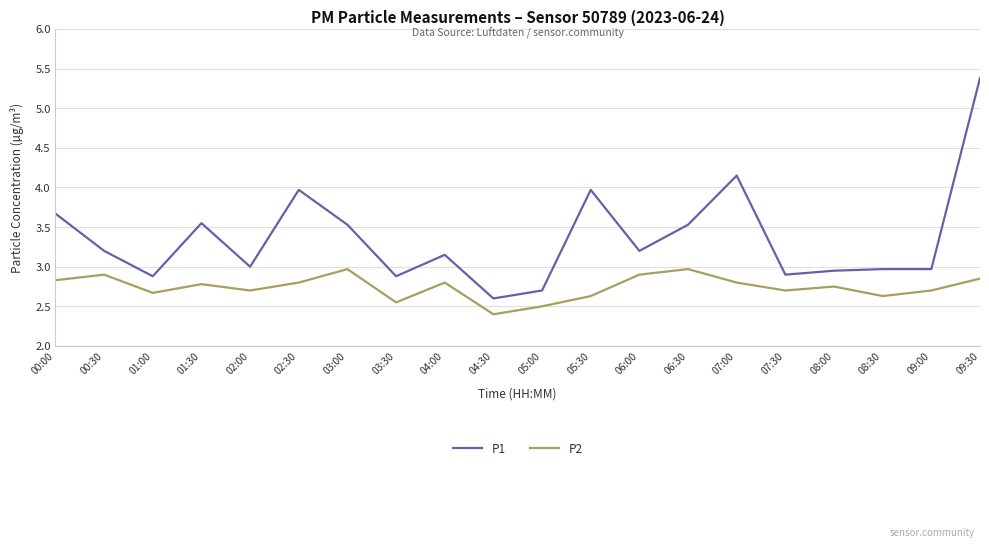

True or false: P1 and P2 cross at least once.

False